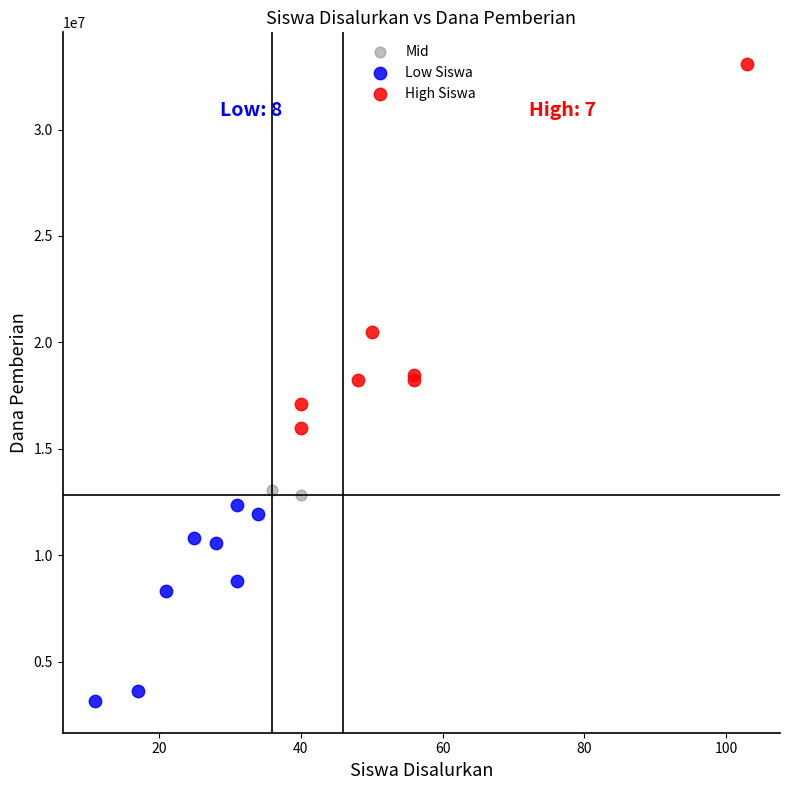

Which series has the largest Y range (max minus min)?

High Siswa